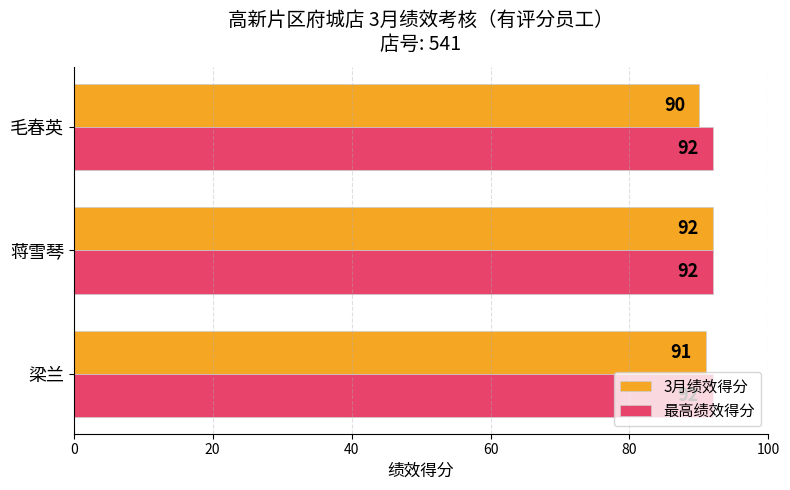

What is the difference between the maximum and minimum values in the 3月绩效得分 series?

2